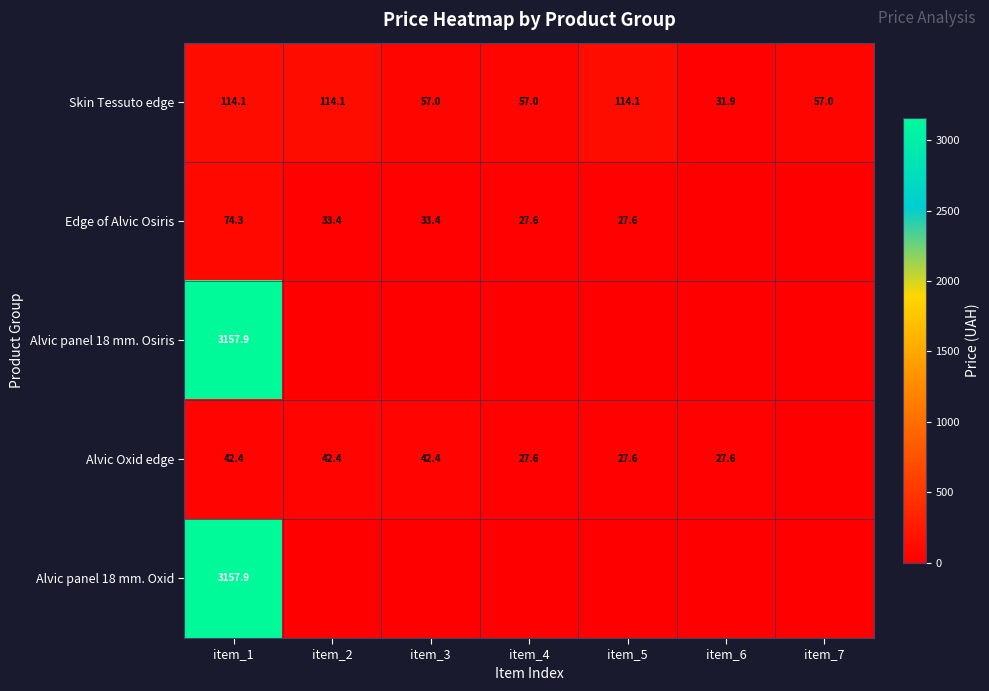

Is it true that Alvic Oxid edge equals 70.0 at item_1?

False